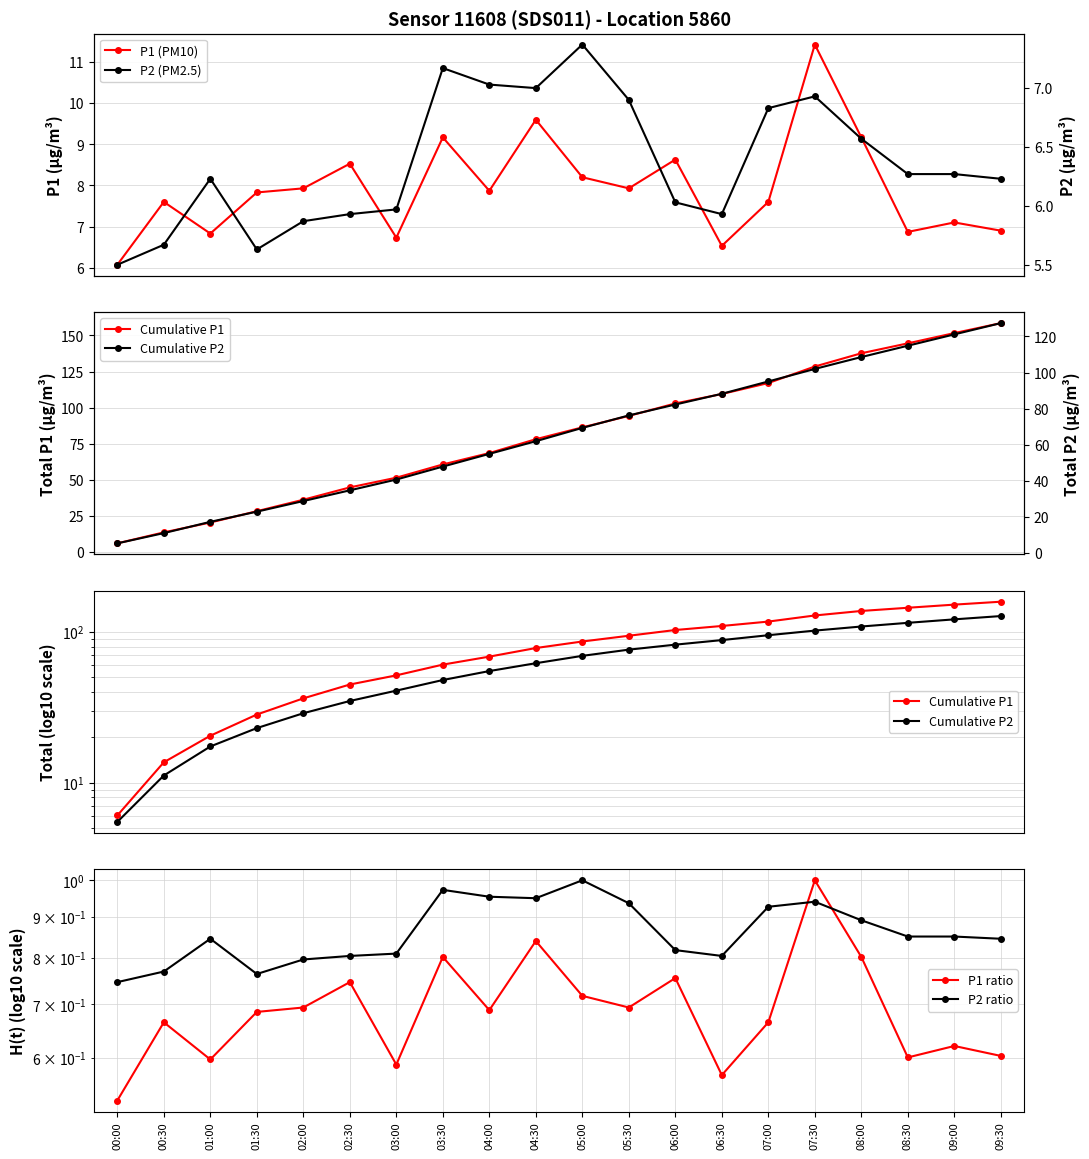

What position from the left is 09:30?

20